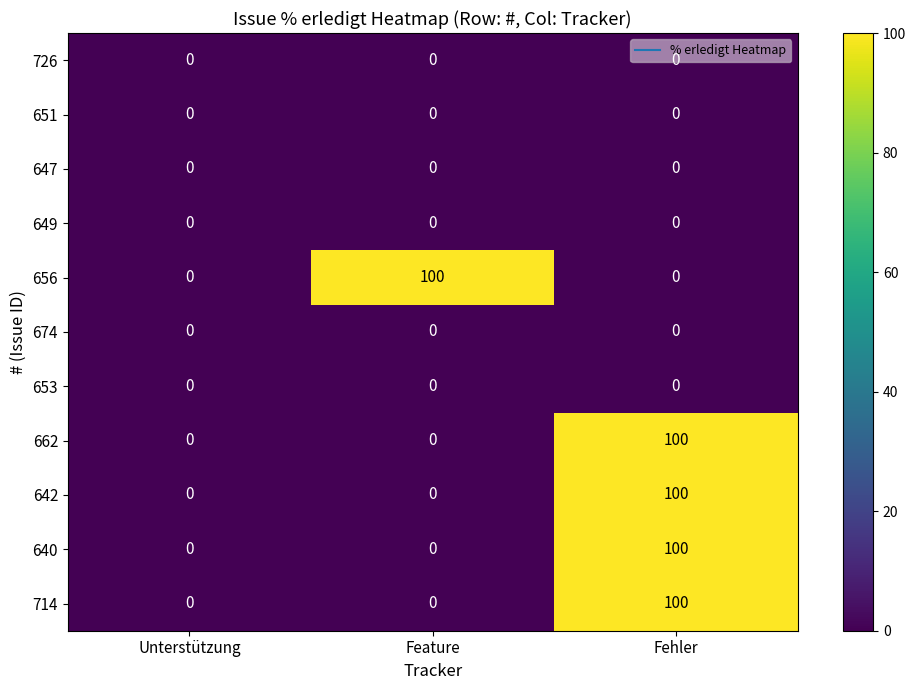

At which category is the sum across all series the highest?

Fehler